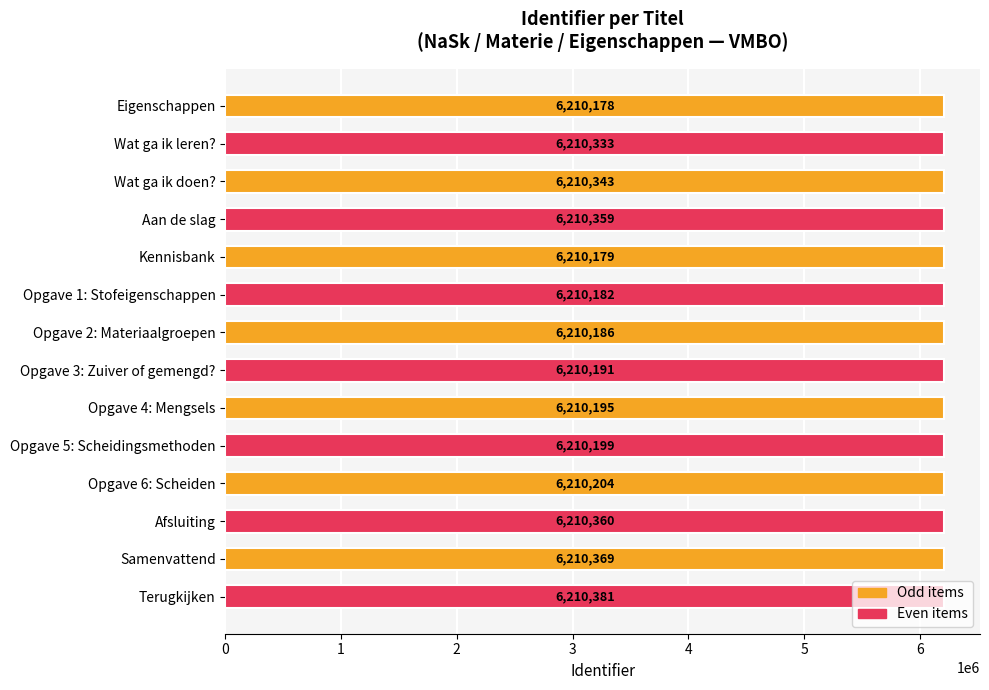

At which label is the value closest to 6210279?

Wat ga ik leren?